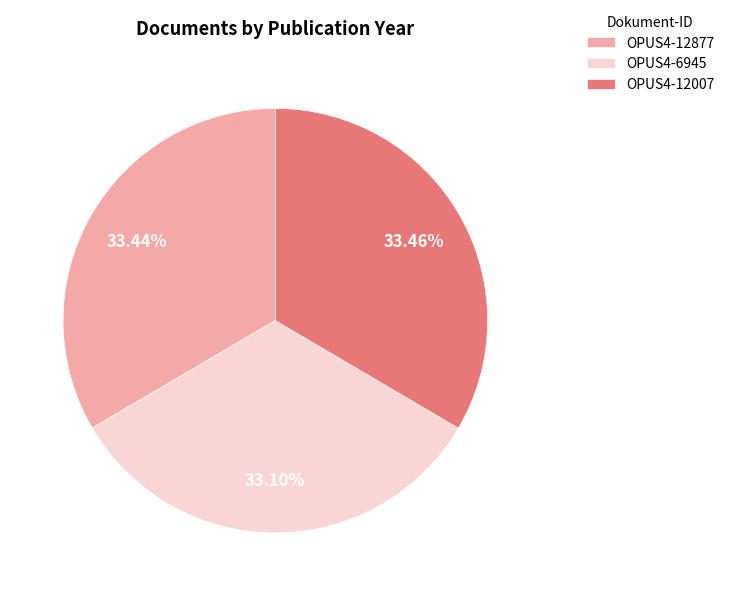

Is it true that OPUS4-12877 is 33% of the pie?

True